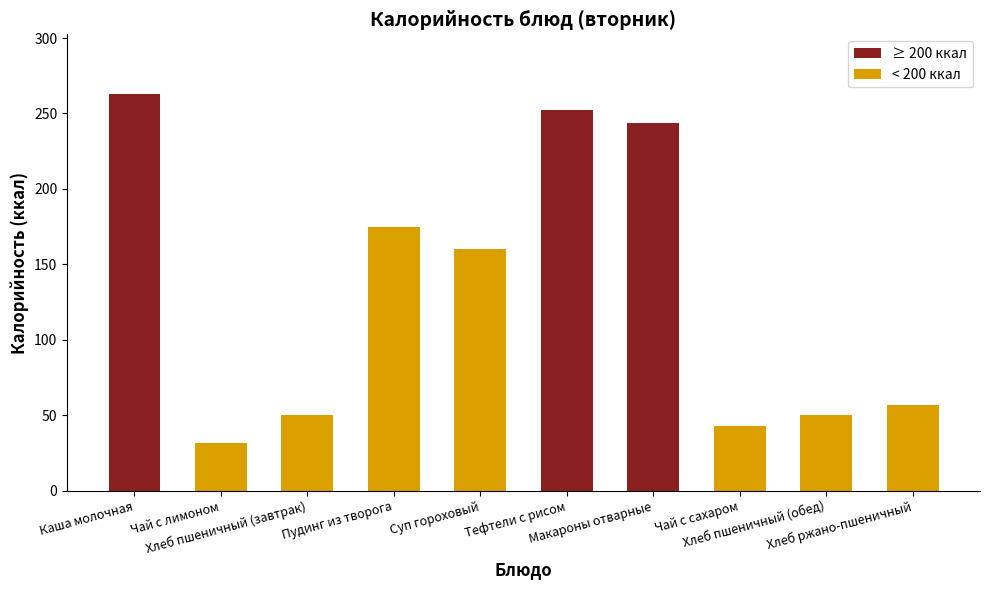

At which label does the data first exceed 160?

Каша молочная